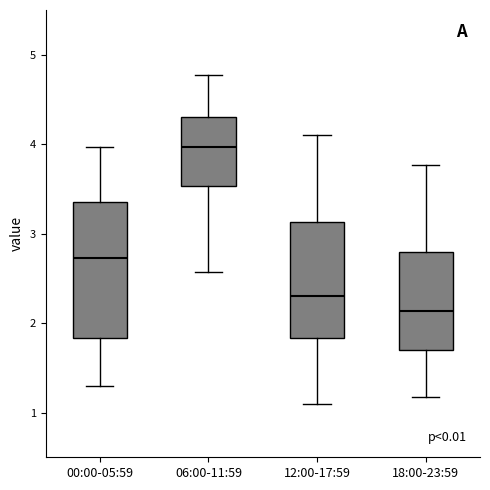

Reading left to right, read every box against the y-axis: the position of its median line, the range the box covers, and the ends of its whiskers. The values are not printed on the chart, so give them approximately, as read against the axis.

00:00-05:59: median 2.7, box 1.8 to 3.4, whiskers 1.3 to 4.0
06:00-11:59: median 4.0, box 3.5 to 4.3, whiskers 2.6 to 4.8
12:00-17:59: median 2.3, box 1.8 to 3.1, whiskers 1.1 to 4.1
18:00-23:59: median 2.1, box 1.7 to 2.8, whiskers 1.2 to 3.8